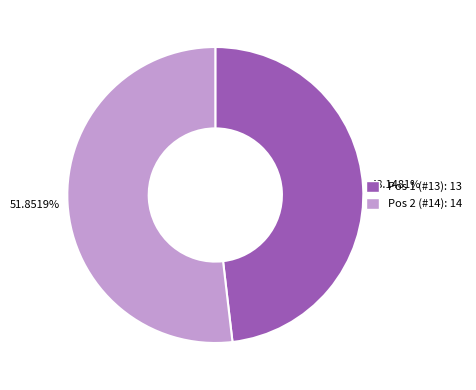

What is the total percentage of Pos 2 (#14) and Pos 1 (#13)?

100.0%